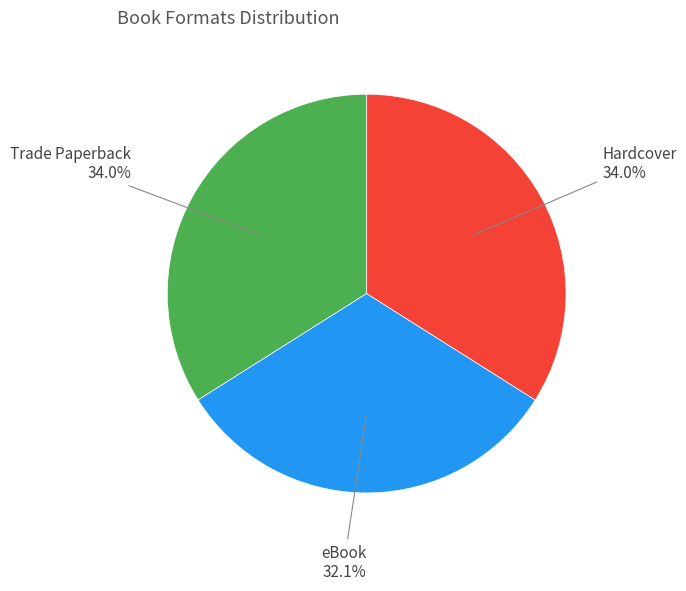

Is there a majority slice in this chart?

No